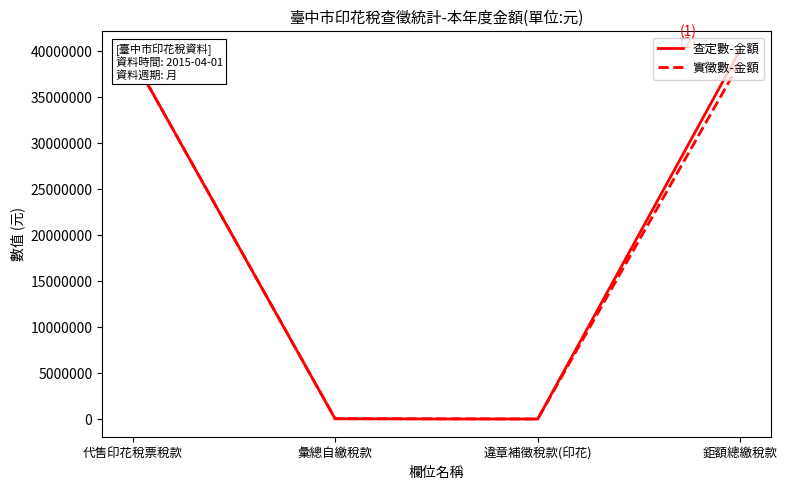

What is the difference between the highest and lowest values at 違章補徵稅款(印花)?

1719